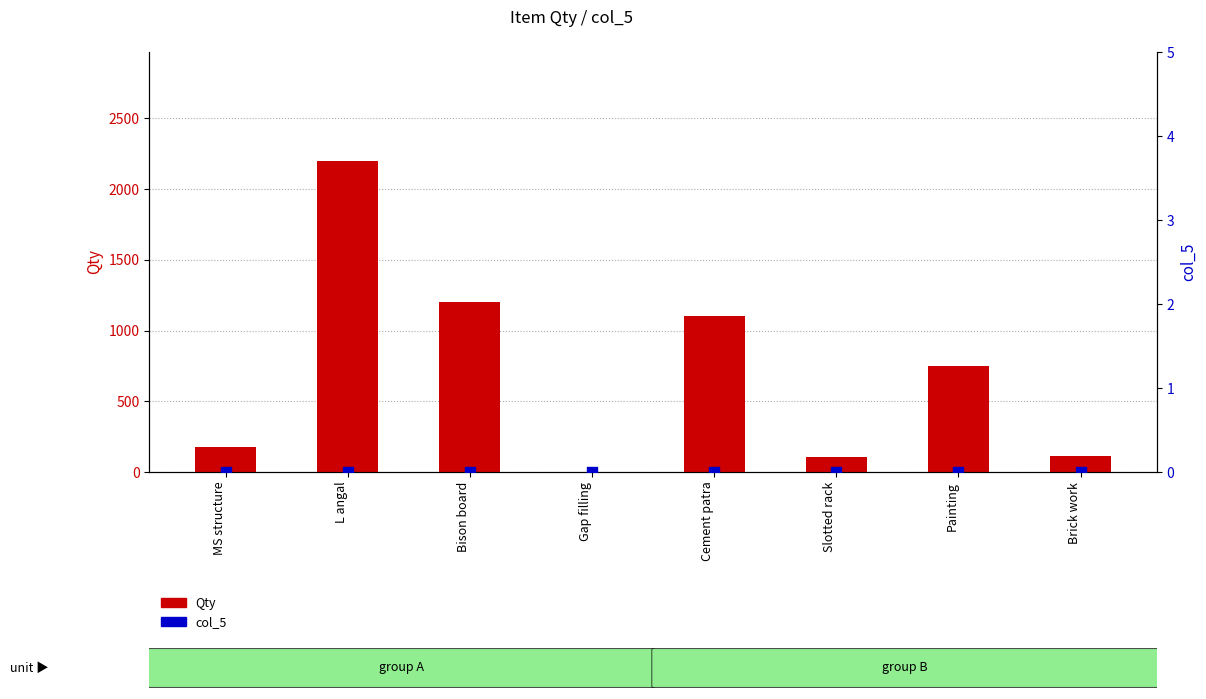

What are all the series names shown in the legend?

Qty, col_5